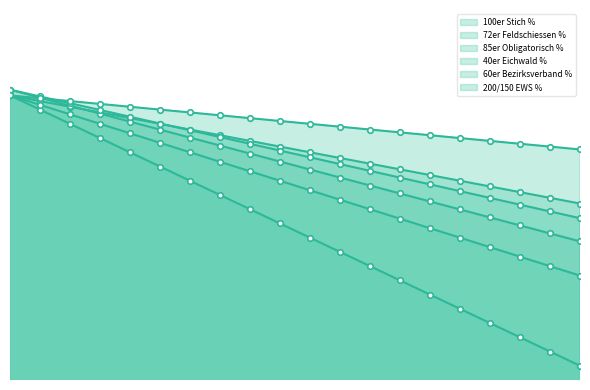

What value does the 100er Stich % series have at 14?

87.0